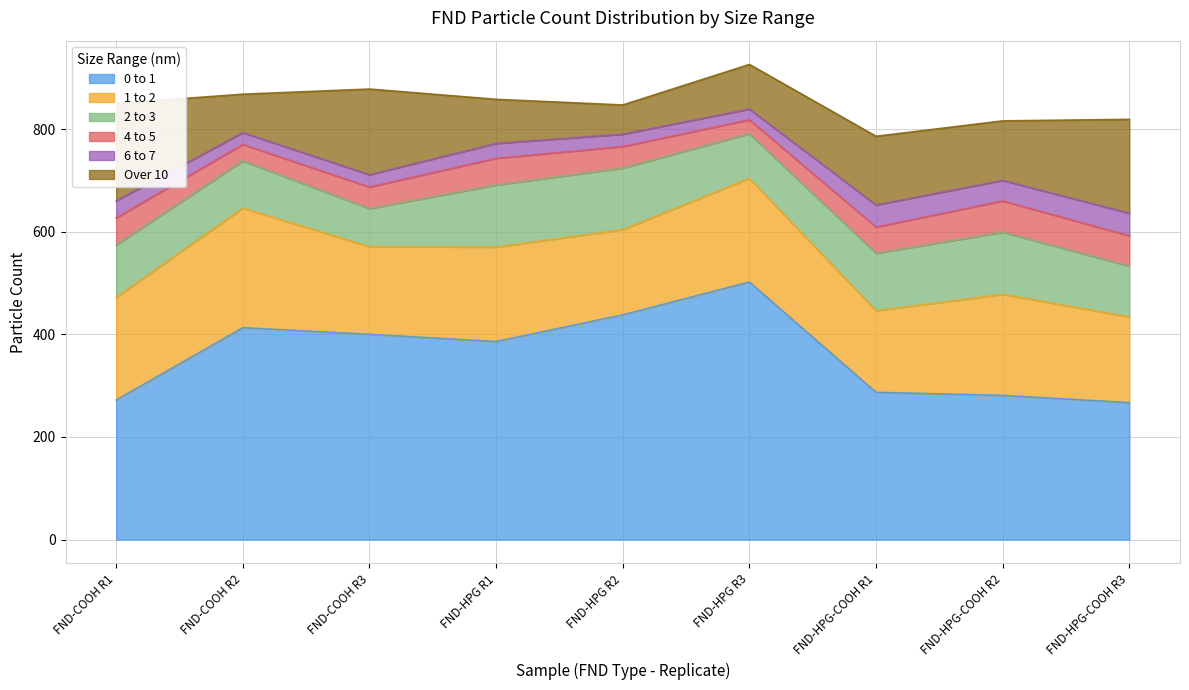

What is the total value across all series at FND-HPG-COOH R2?

816